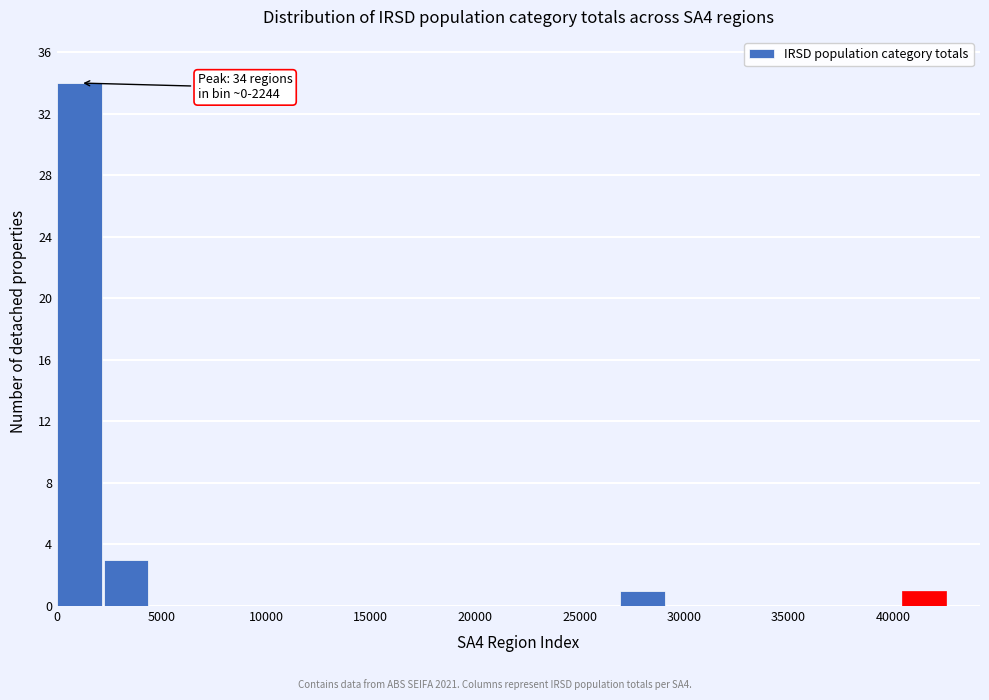

Over which range of the x-axis is the bar tallest?

0 to 2000